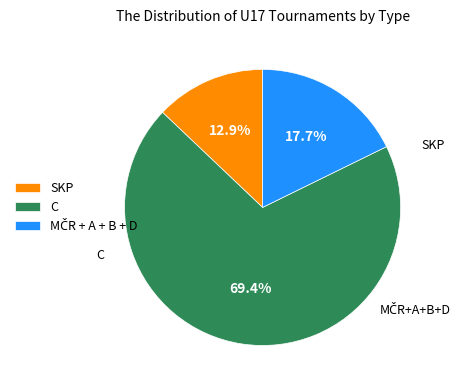

How much of the chart is everything except SKP?

87.1%